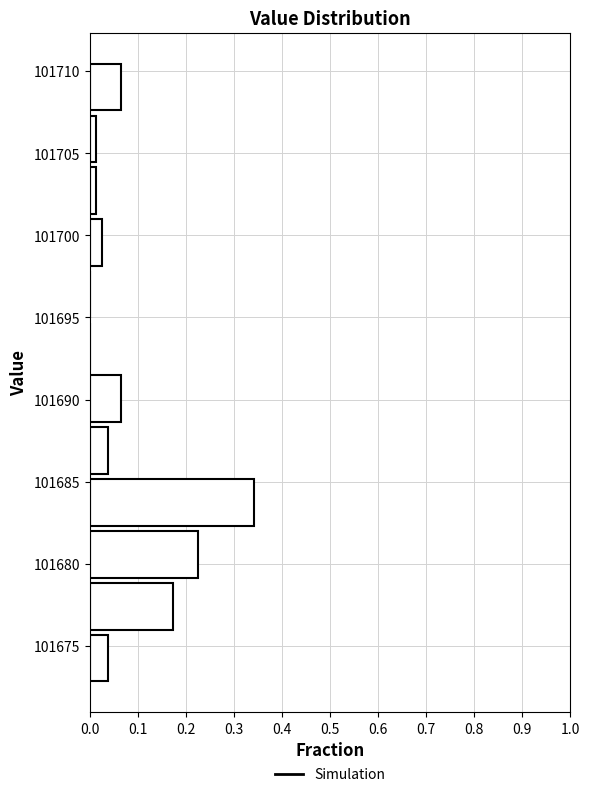

Over which range of the y-axis is the bar longest?

101682.0 to 101685.5